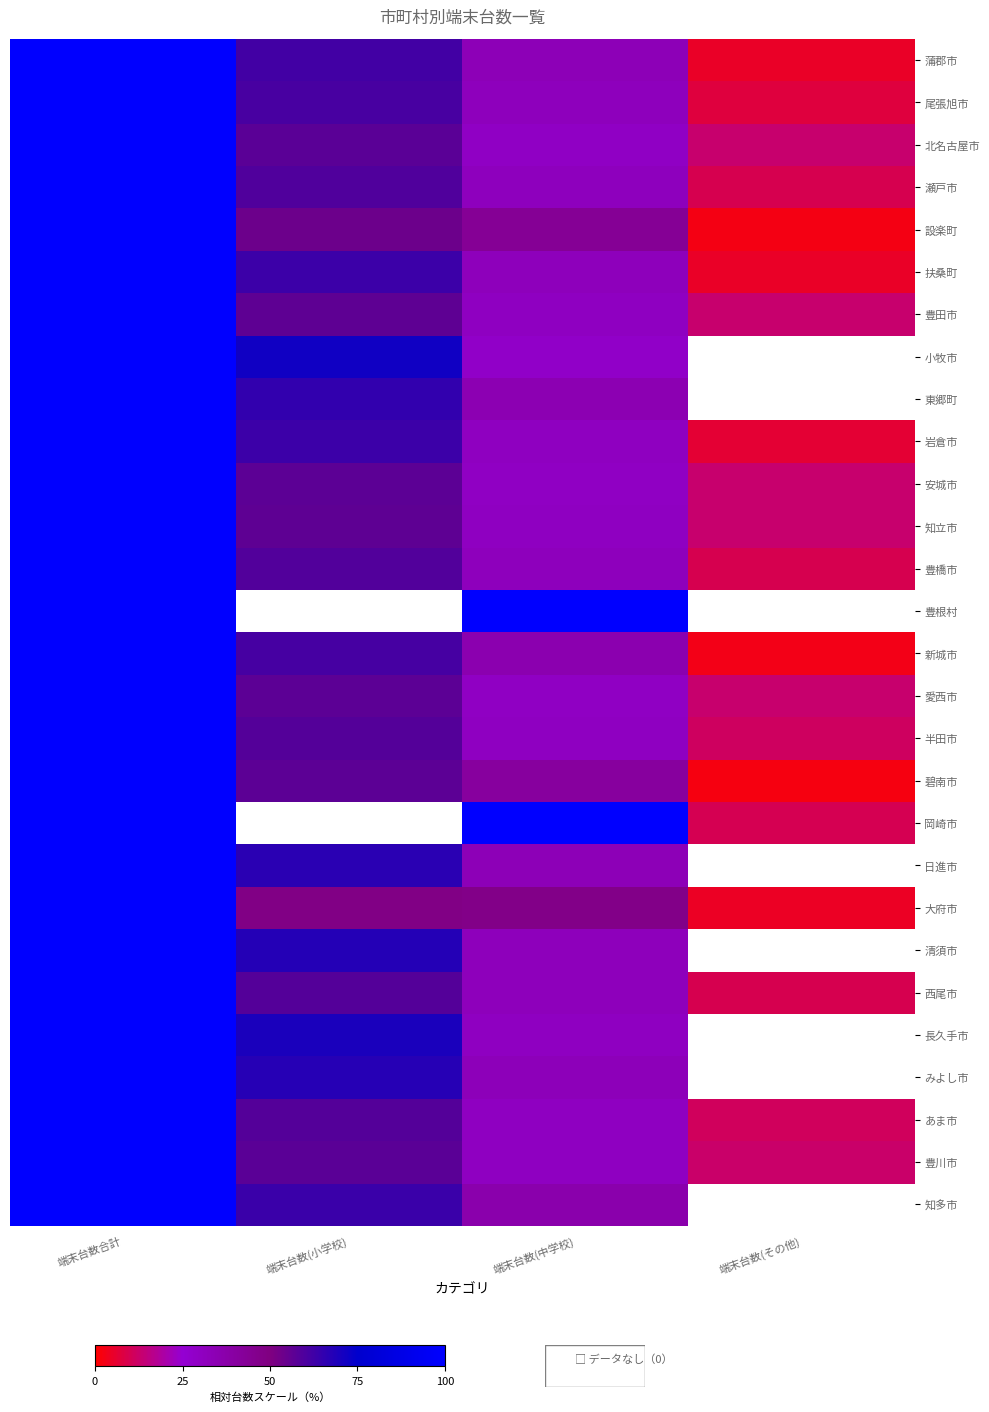

What value does the 尾張旭市 series have at 端末台数(その他)?

7.5